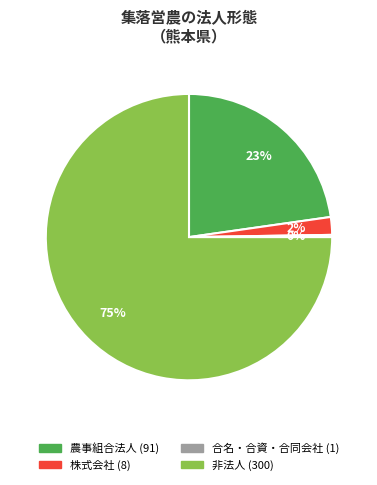

To the nearest percent, what is the average slice percentage?

25%